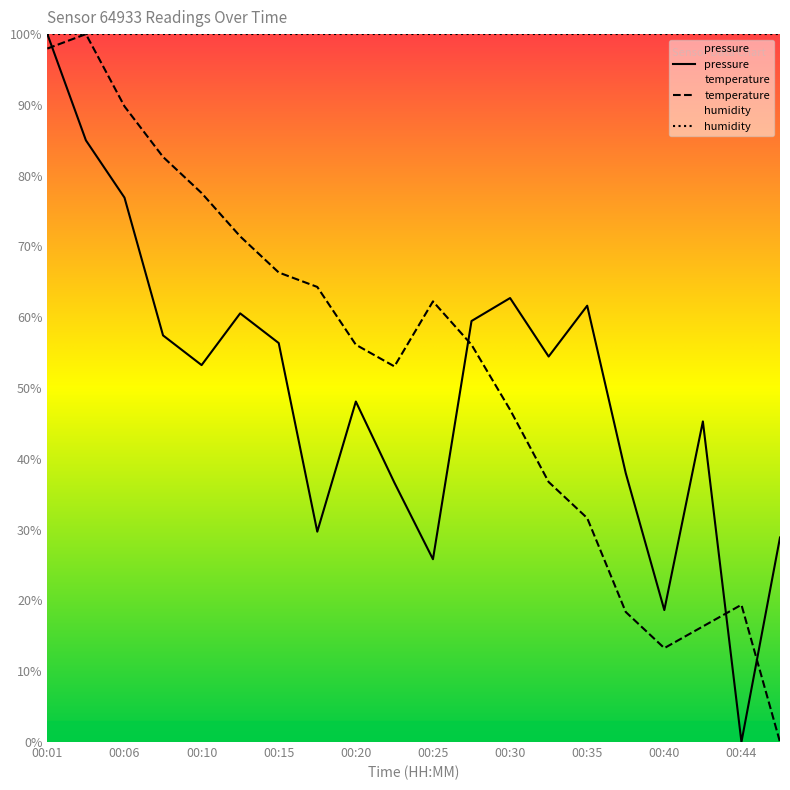

Does the chart have visible grid lines?

No